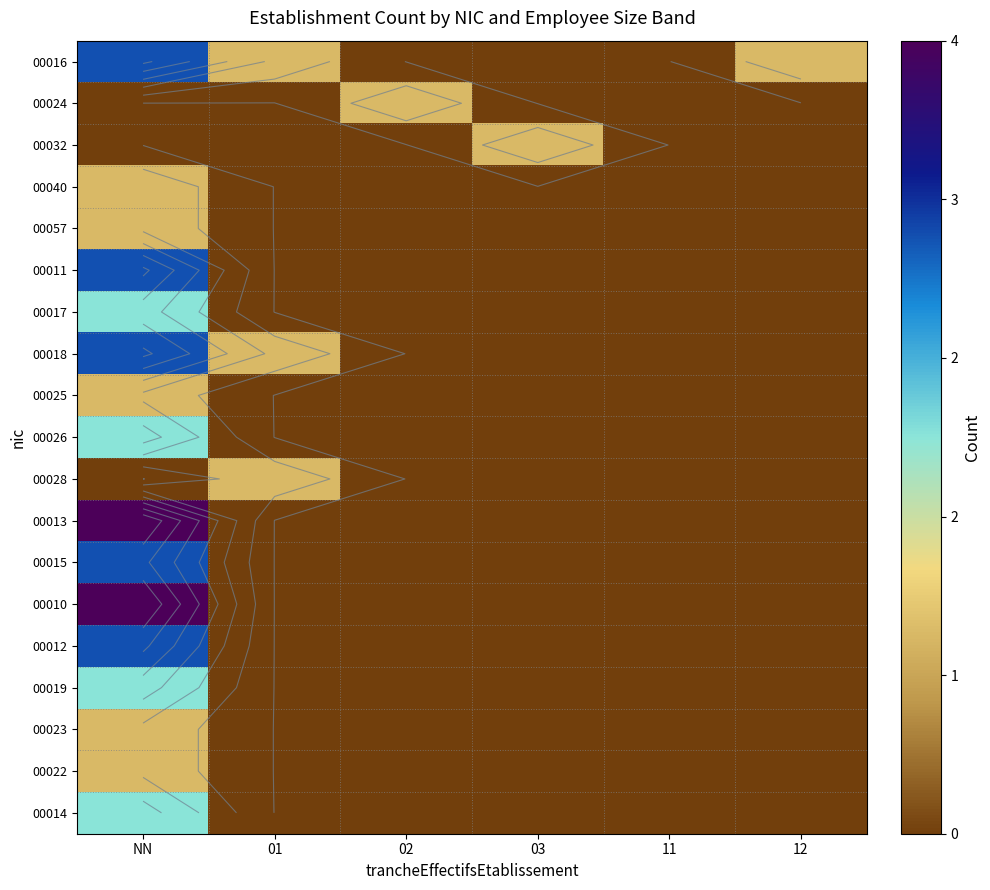

How many positive values does the 00022 series have?

1